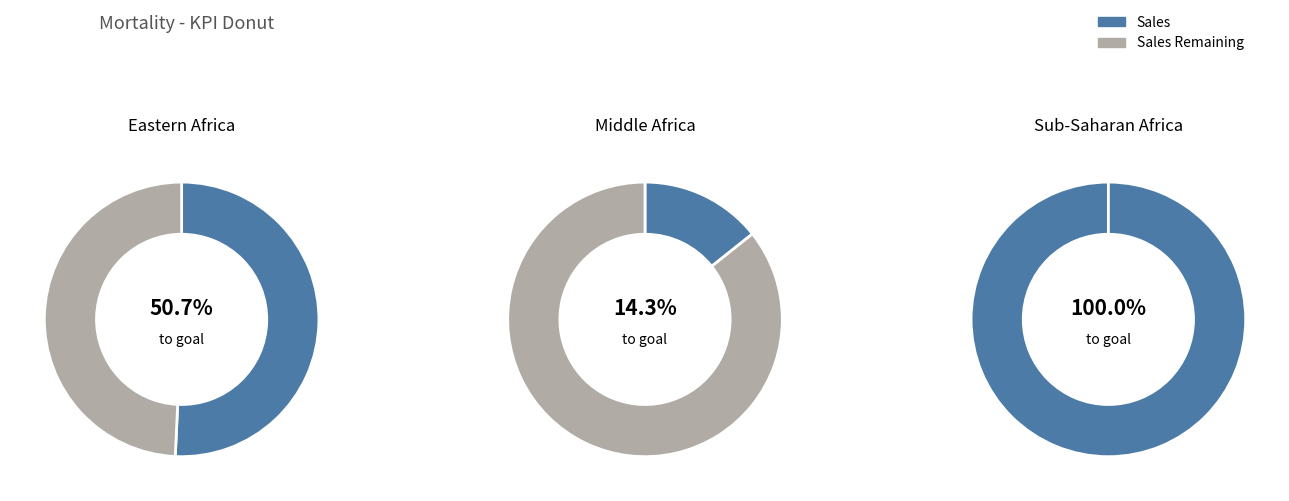

To the nearest percent, what portion does 2045 represent?

17%